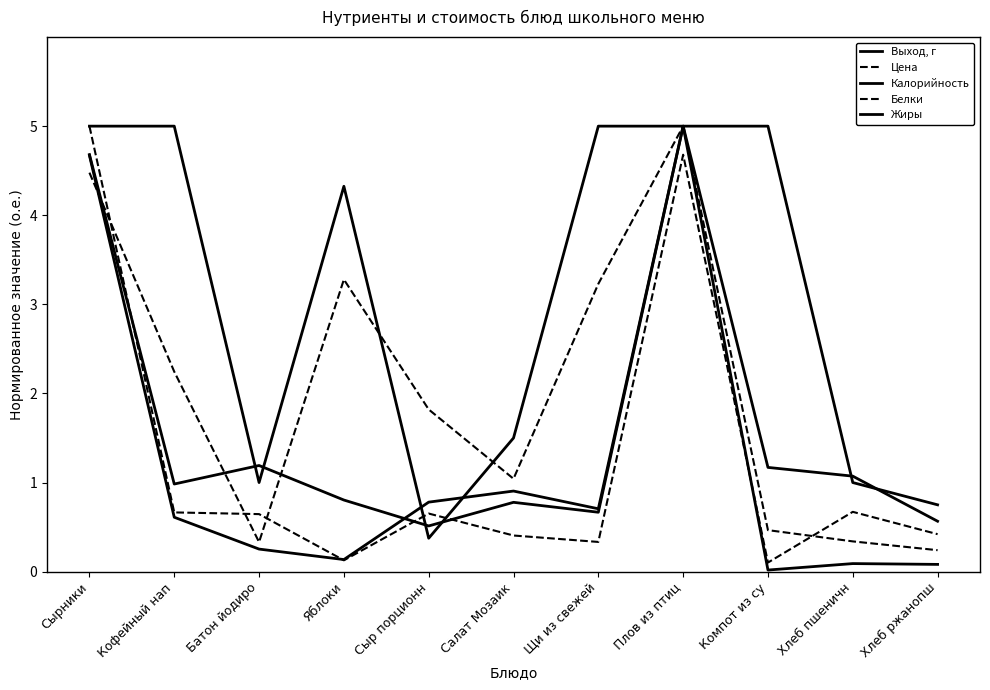

List the labels in order of Жиры value, largest first.

Плов из птиц, Сырники, Салат Мозаик, Сыр порционн, Щи из свежей, Кофейный нап, Батон йодиро, Яблоки, Хлеб пшеничн, Хлеб ржанопш, Компот из су